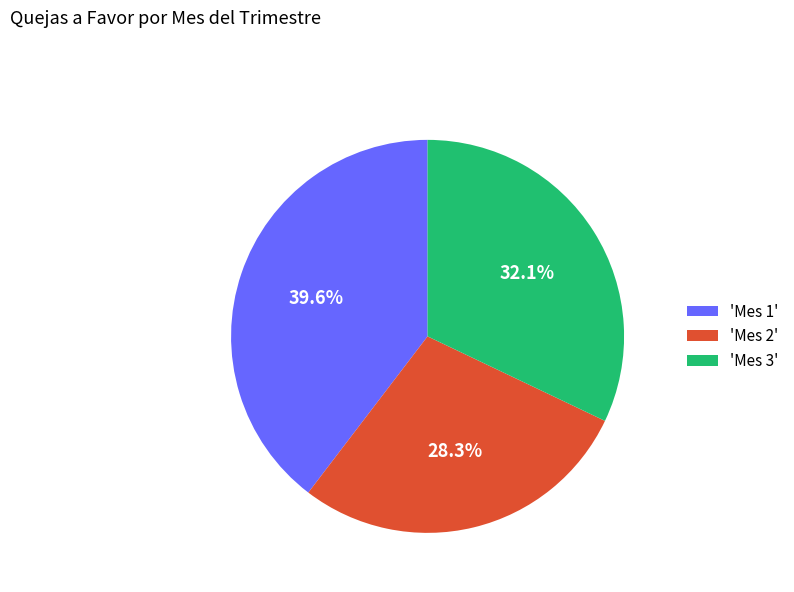

Which slice is the smallest?

'Mes 2'